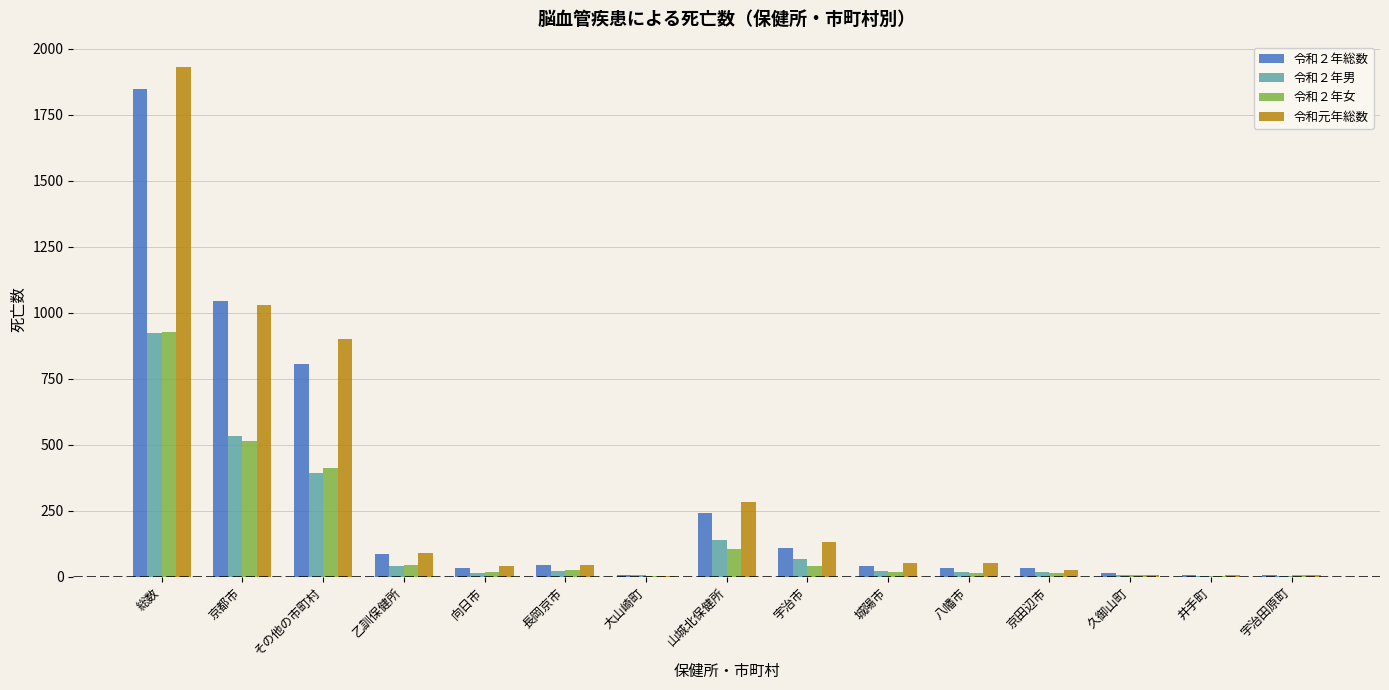

How many groups of bars are there?

15